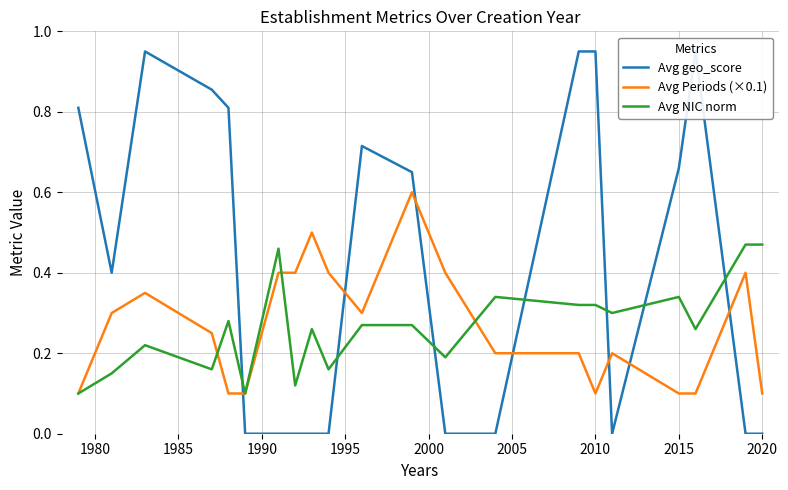

How many data points does each series have?

21